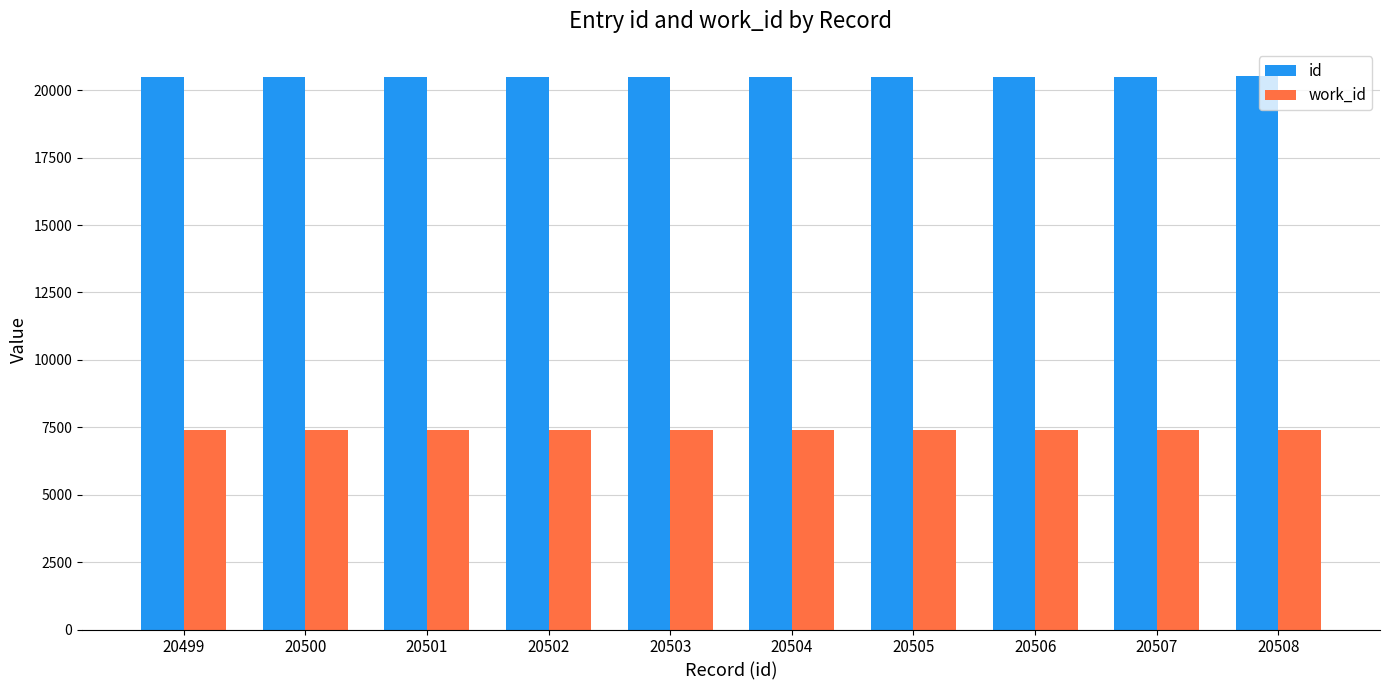

What is the smallest value displayed?

7407